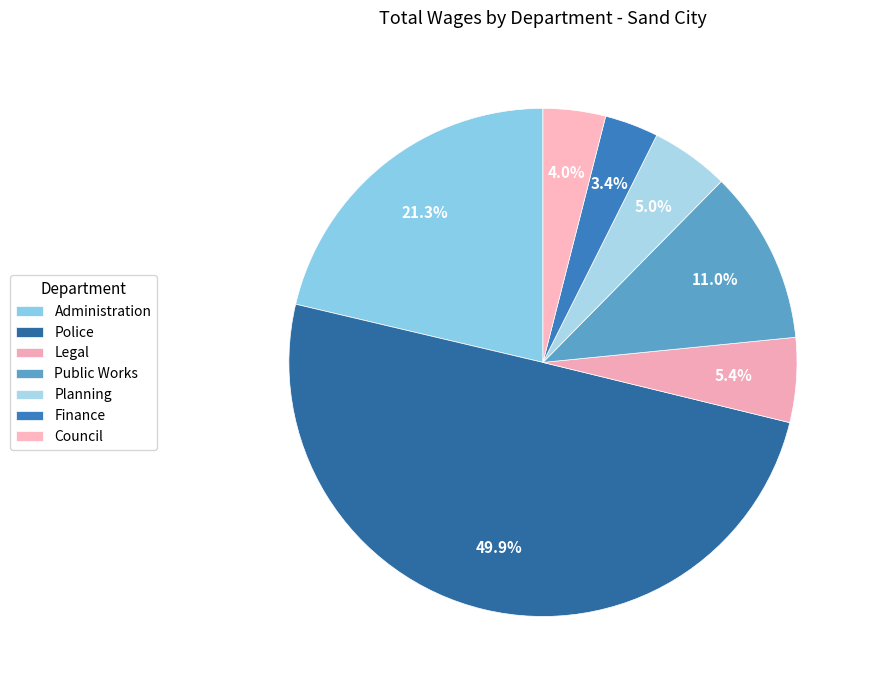

What is the largest slice in the pie chart?

Police